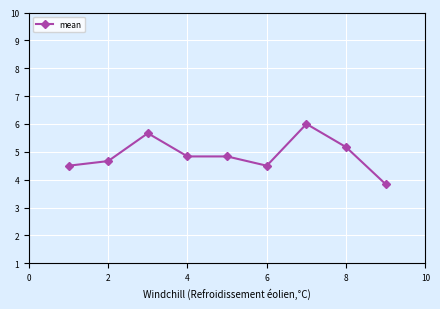

What is the difference between the maximum and minimum values?

2.2